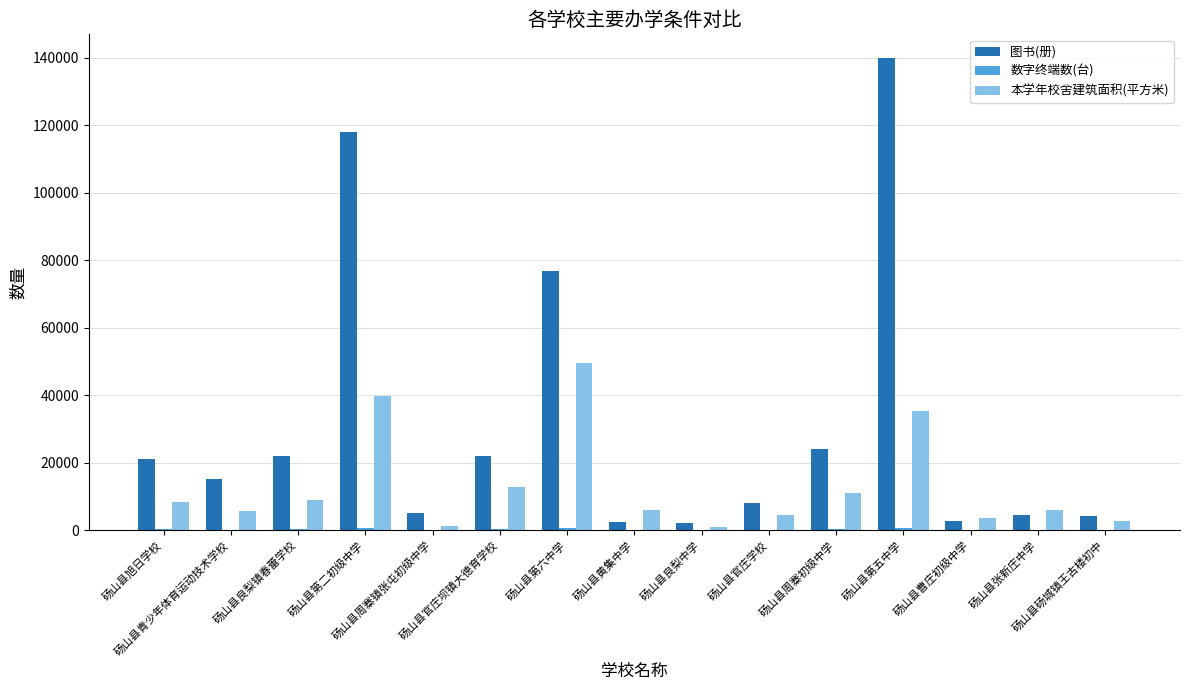

What is the greatest value displayed?

140000